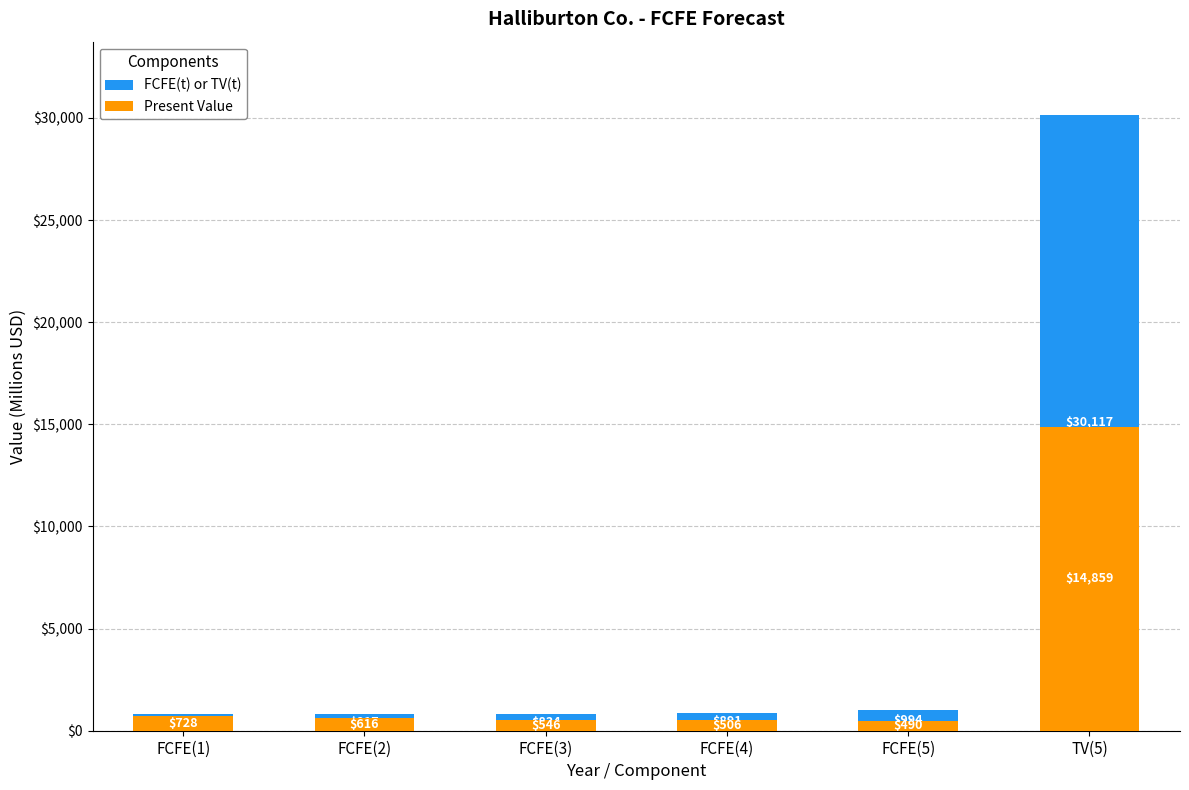

What is the sum of the Present Value values at FCFE(2) and FCFE(4)?

1122